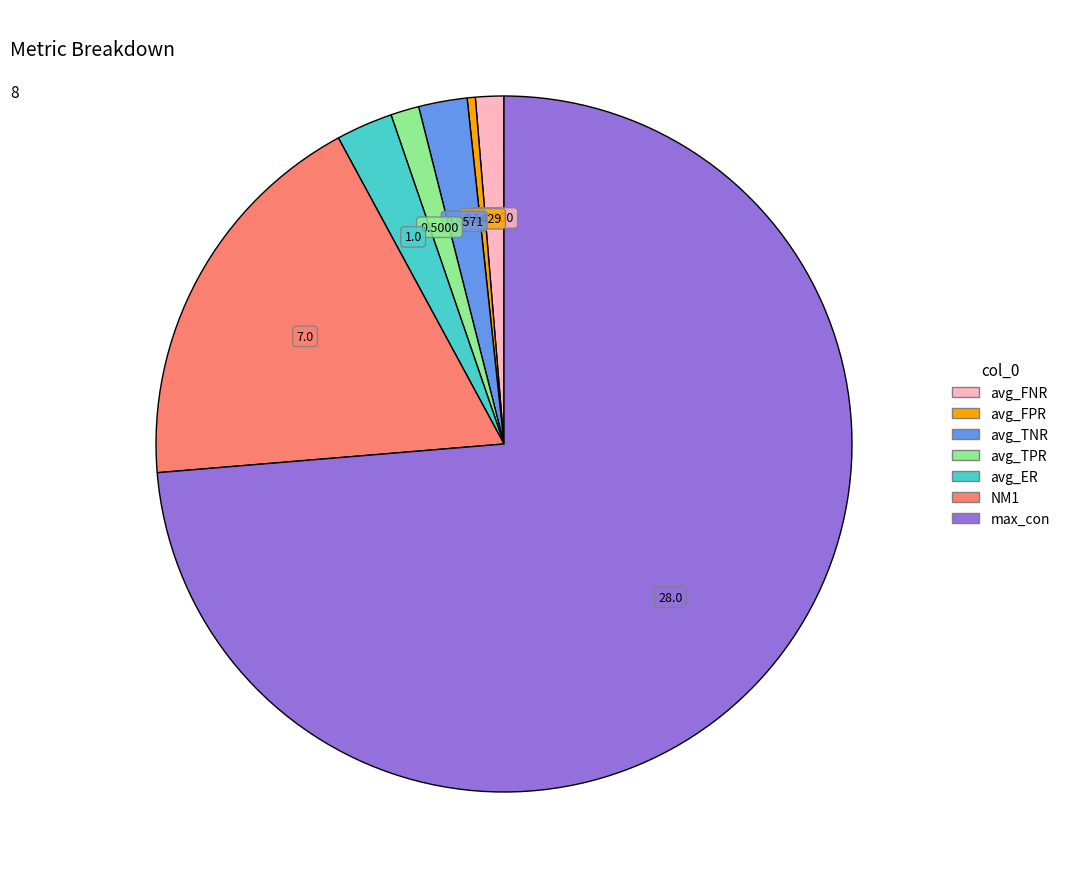

Between max_con and avg_TPR, which is larger?

max_con